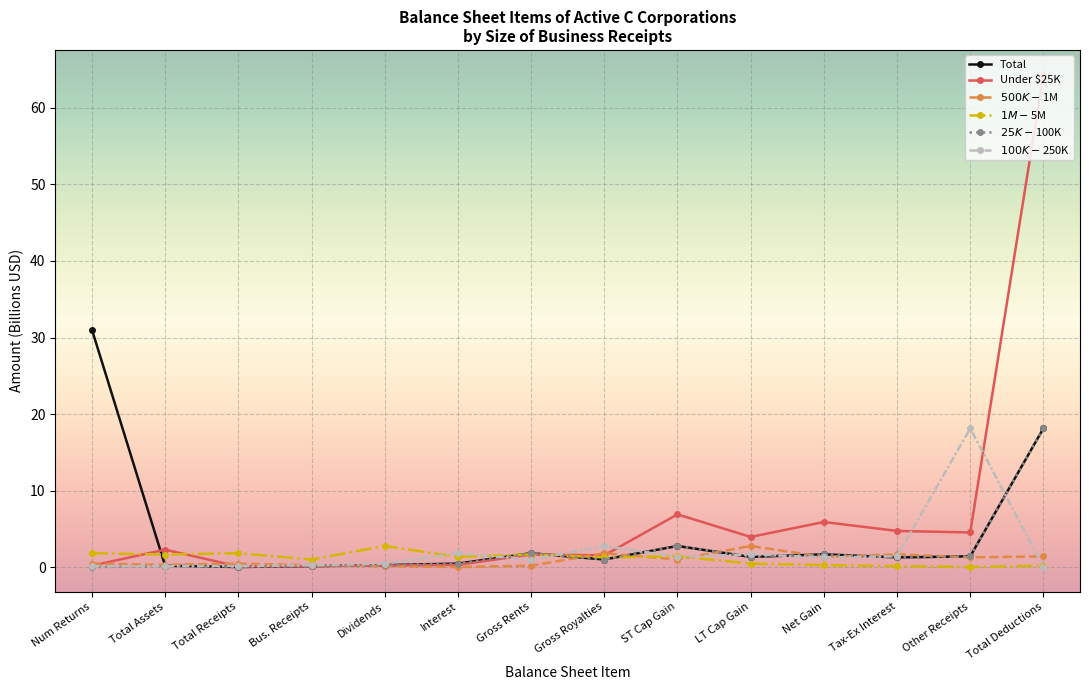

True or false: $100K-$250K and $1M-$5M cross at least once.

True